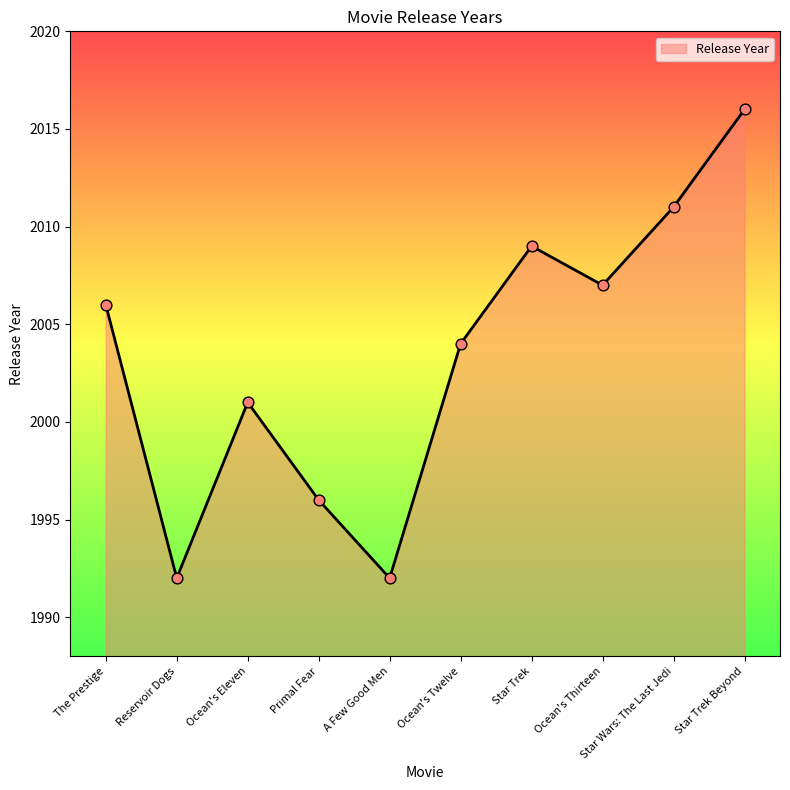

What is the change in value from The Prestige to Primal Fear?

-10